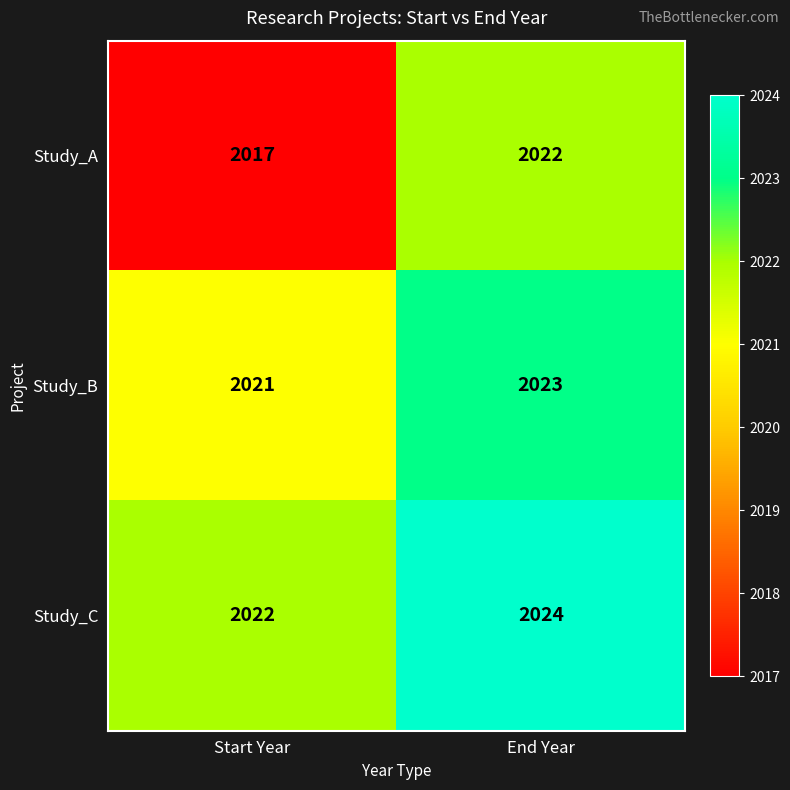

The value of Study_A at End Year is 2860. True or false?

False